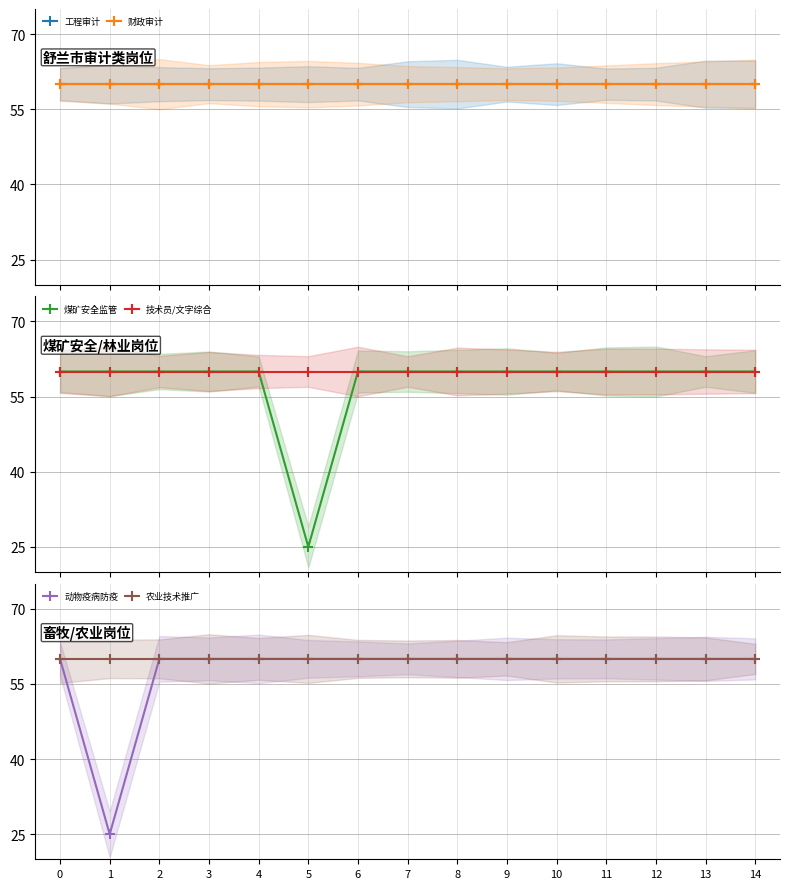

Reading left to right, transcribe all the data shown in this chart.

工程审计: 60	60	60	60	60	60	60	60	60	60	60	60	60	60	60
财政审计: 60	60	60	60	60	60	60	60	60	60	60	60	60	60	60
煤矿安全监管: 60	60	60	60	60	25	60	60	60	60	60	60	60	60	60
技术员/文字综合: 60	60	60	60	60	60	60	60	60	60	60	60	60	60	60
动物疫病防疫: 60	25	60	60	60	60	60	60	60	60	60	60	60	60	60
农业技术推广: 60	60	60	60	60	60	60	60	60	60	60	60	60	60	60